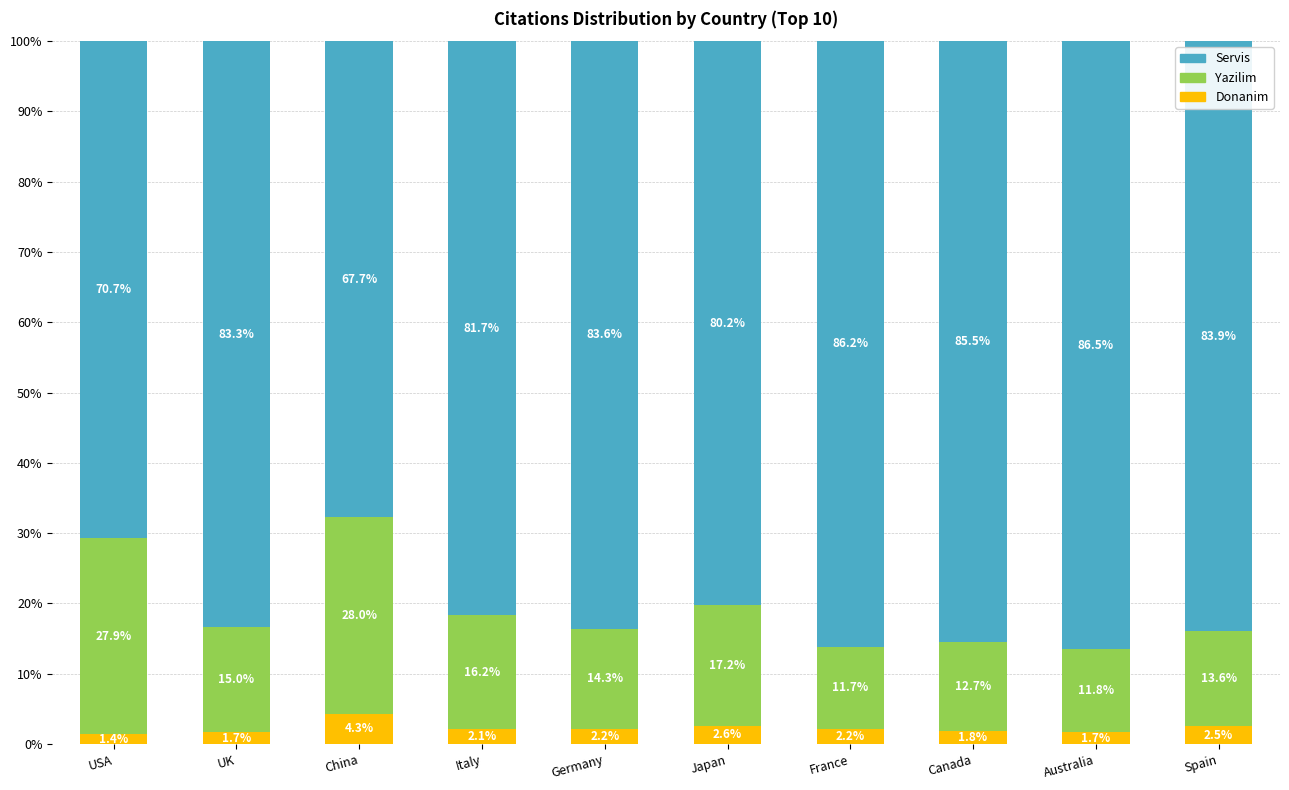

What are all the series names shown in the legend?

Servis, Yazilim, Donanim